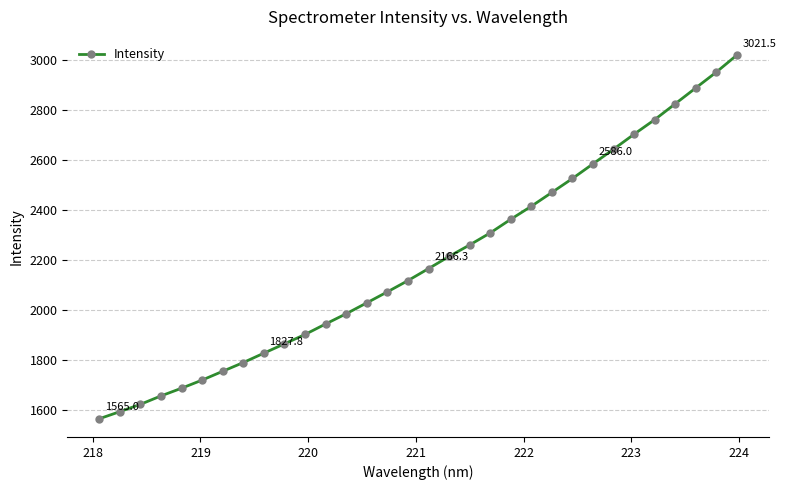

Is this an area chart (filled region under the line)?

No